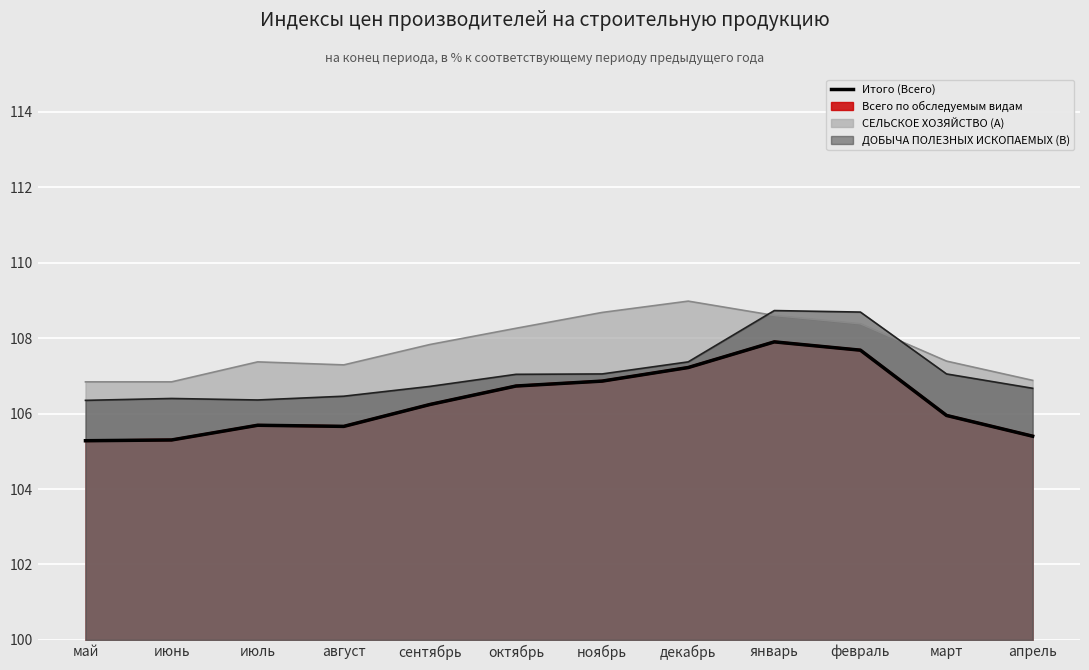

Rank the series by their average value, from highest to lowest.

СЕЛЬСКОЕ ХОЗЯЙСТВО (A), ДОБЫЧА ПОЛЕЗНЫХ ИСКОПАЕМЫХ (B), Всего по обследуемым видам